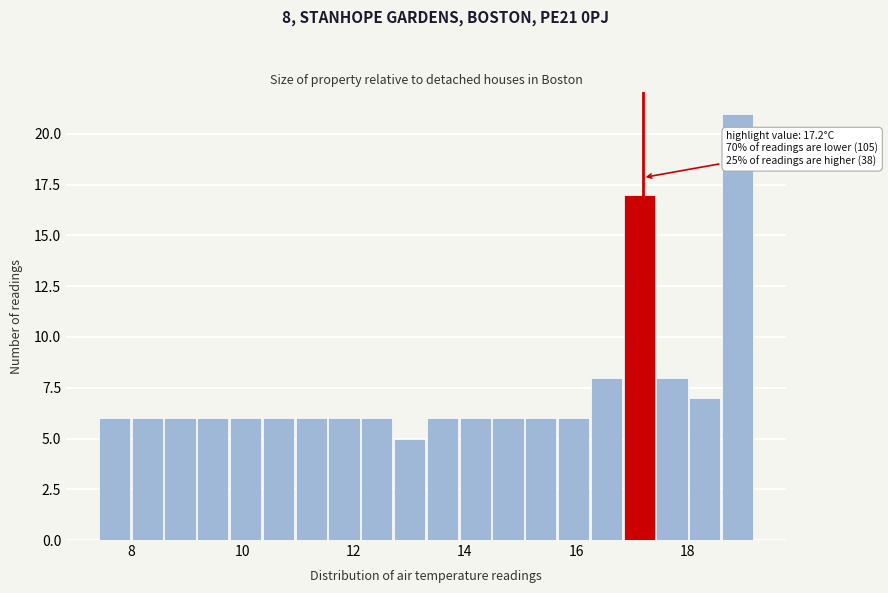

Around what value on the x-axis is the tallest bar? Give the approximate position of its centre, as read against the axis.

19.0